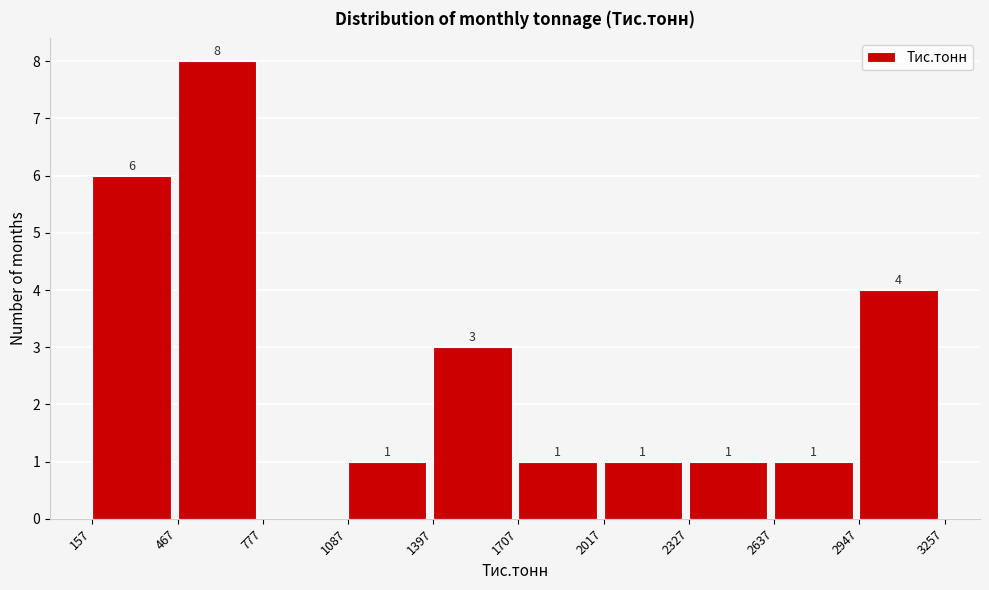

Over which range of the x-axis is the bar tallest?

467 to 777